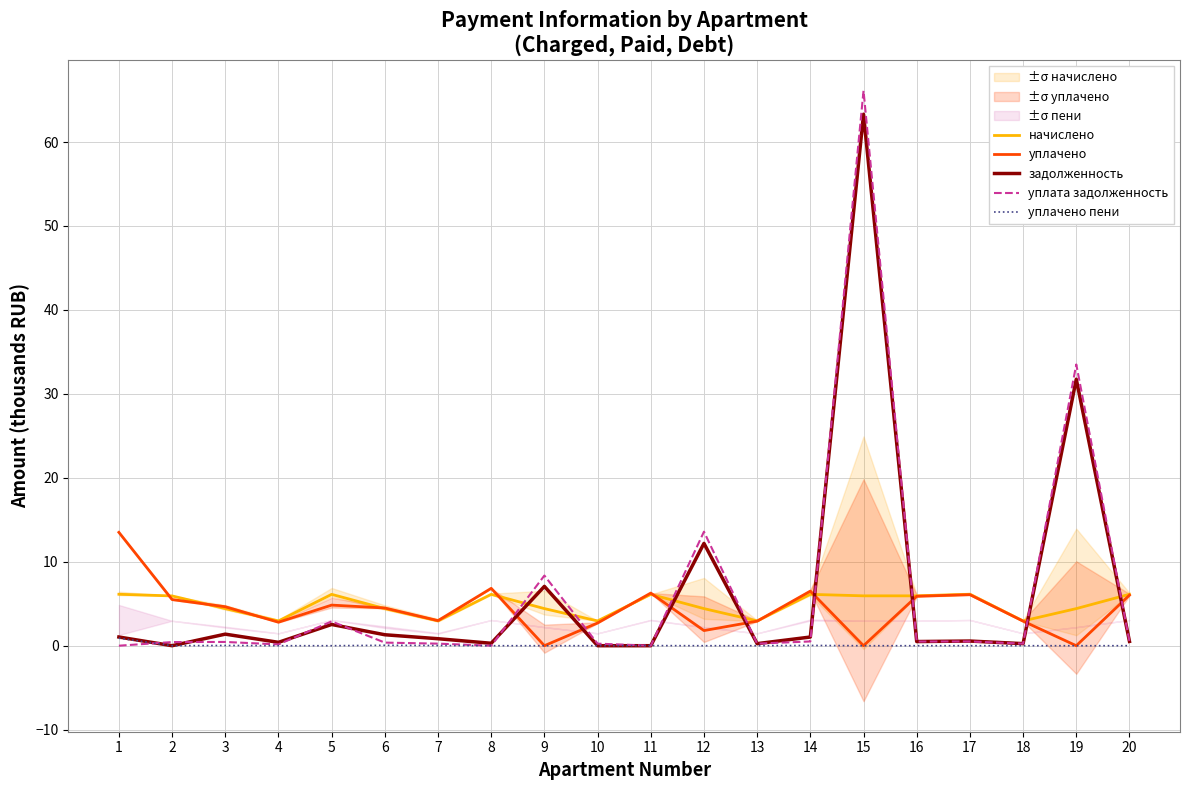

What is the difference between the maximum and minimum values in the уплачено series?

13.5